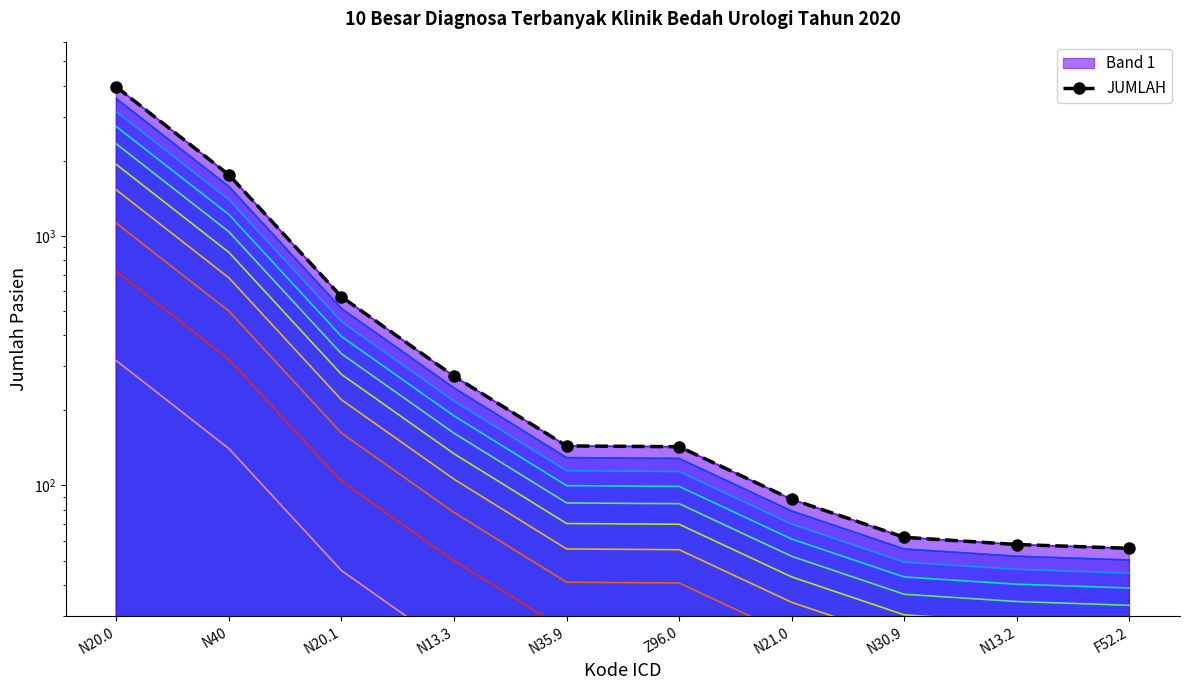

The chart shows a value of 32 at F52.2. True or false?

False